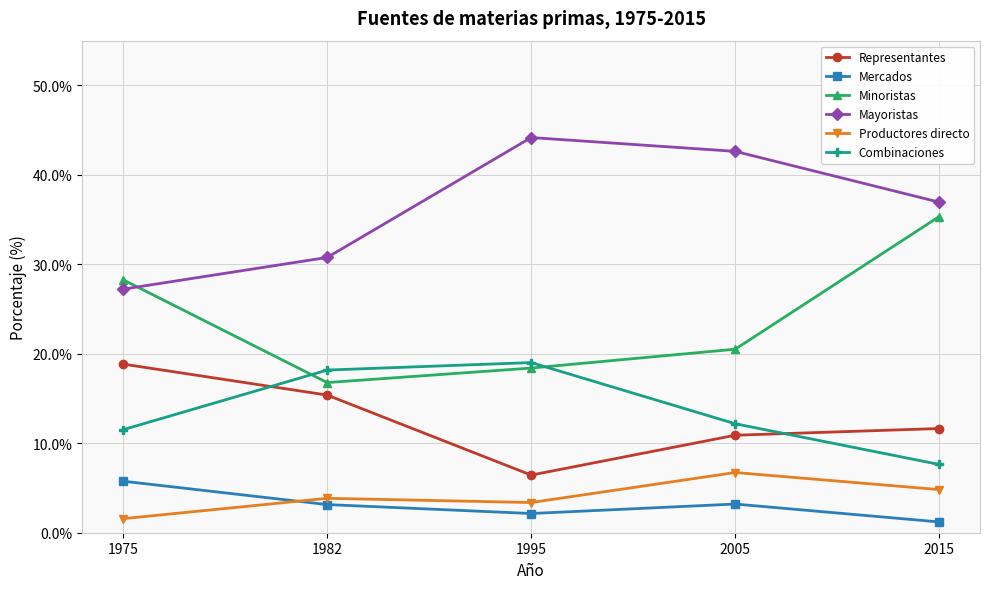

What is the difference between the maximum and minimum values in the Productores directo series?

5.2